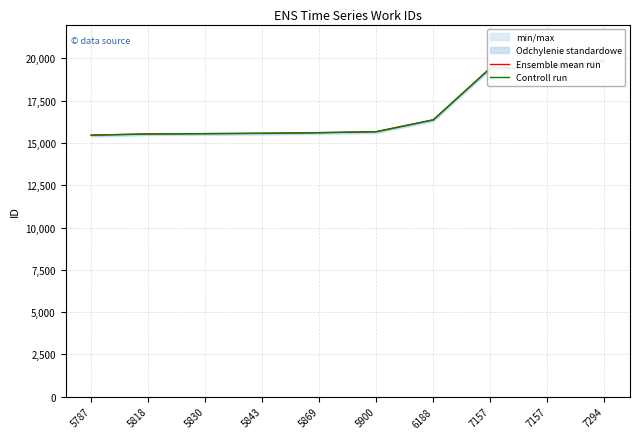

True or false: Controll run and Ensemble mean run cross at least once.

False